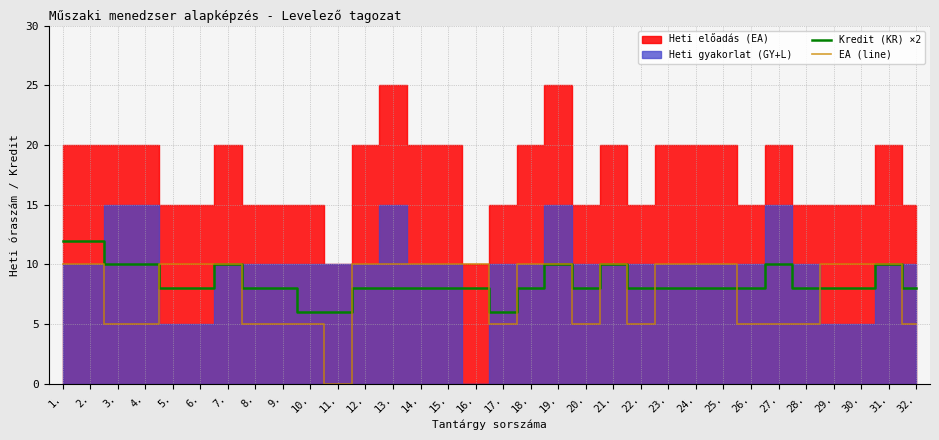

Between 30. and 5., which is larger?

30.